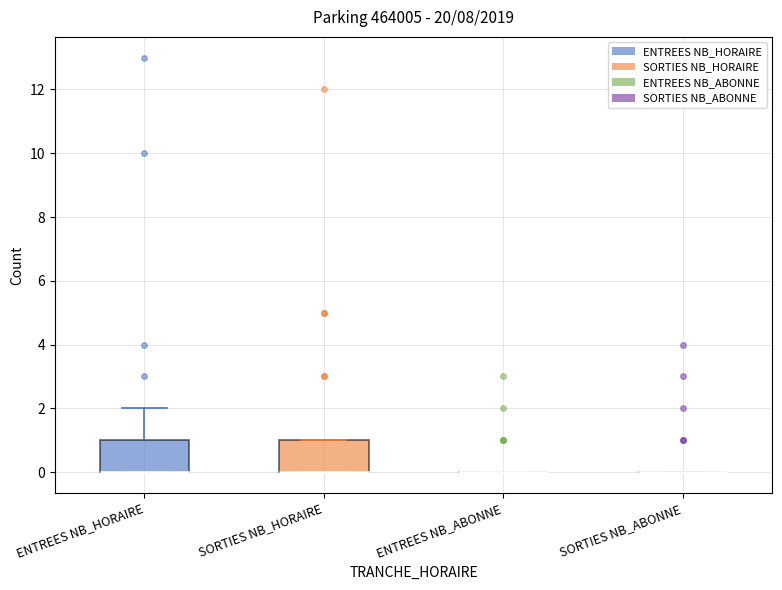

Reading left to right, read every box against the y-axis: the position of its median line, the range the box covers, and the ends of its whiskers. The values are not printed on the chart, so give them approximately, as read against the axis.

ENTREES NB_HORAIRE: median 0 (drawn on the box's lower edge), box 0 to 1, whiskers 0 to 2
SORTIES NB_HORAIRE: median 0 (drawn on the box's lower edge), box 0 to 1, whiskers 0 to 1
ENTREES NB_ABONNE: box collapsed to a line at 0, whiskers 0 to 0
SORTIES NB_ABONNE: box collapsed to a line at 0, whiskers 0 to 0